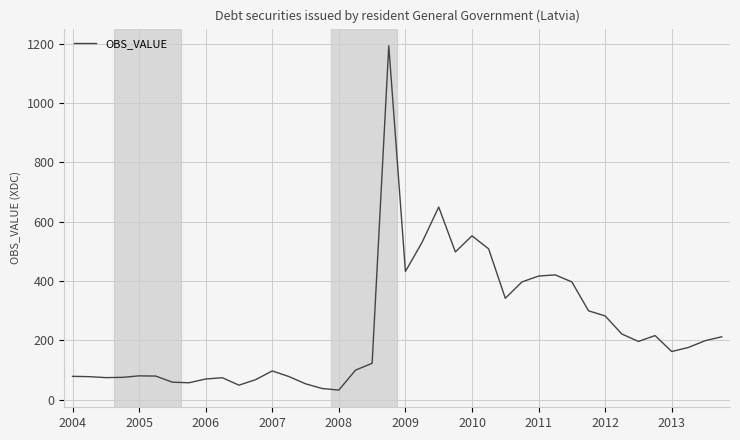

What is the greatest value displayed?

1193.1